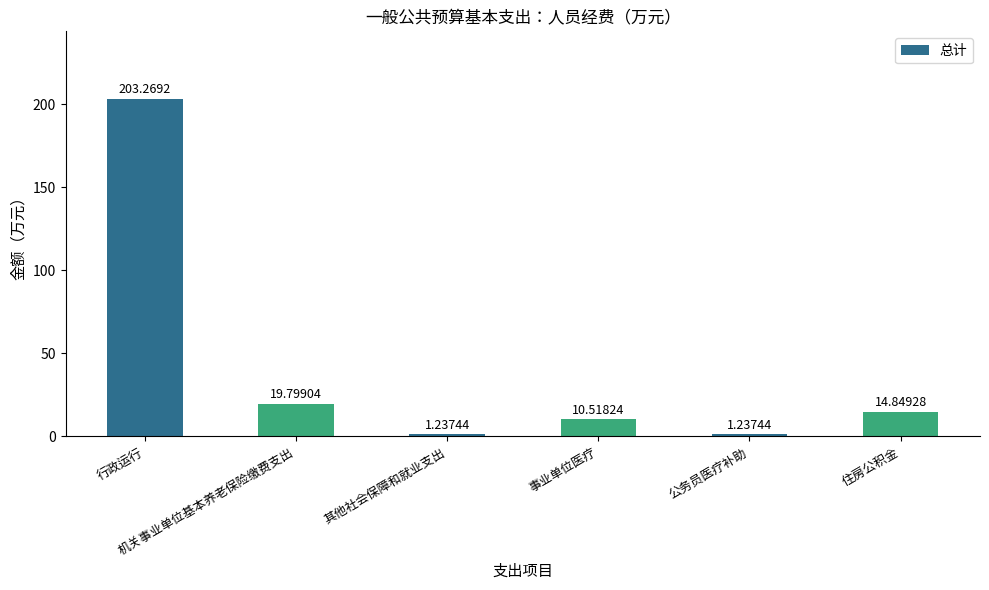

What is the ratio of the value at 行政运行 to the value at 事业单位医疗?

19.3